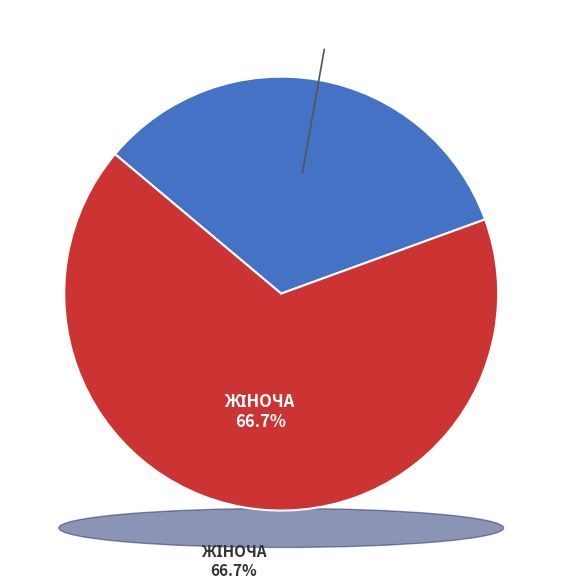

To the nearest percent, what portion does Чоловіча represent?

33%